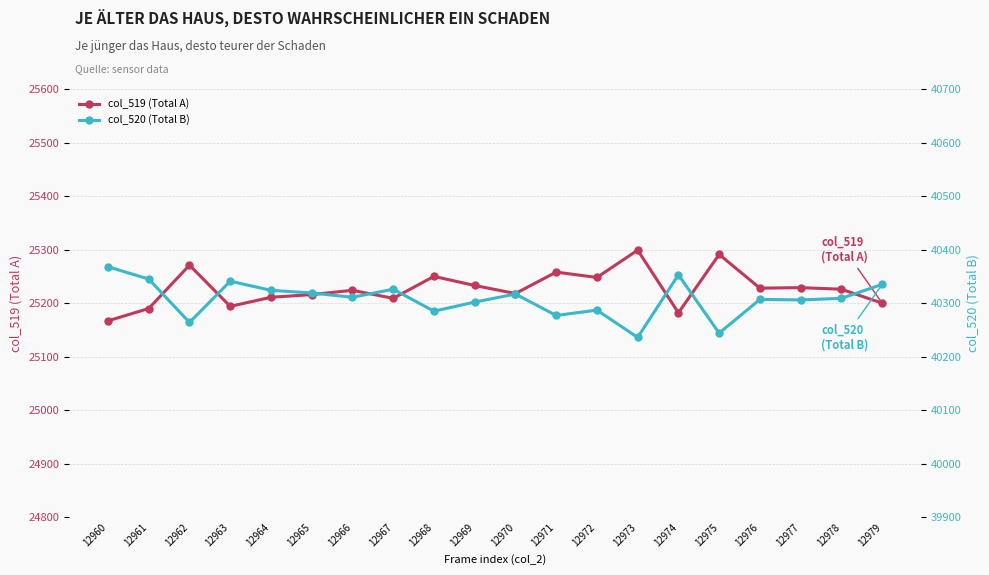

True or false: col_519 (Total A) and col_520 (Total B) cross at least once.

False